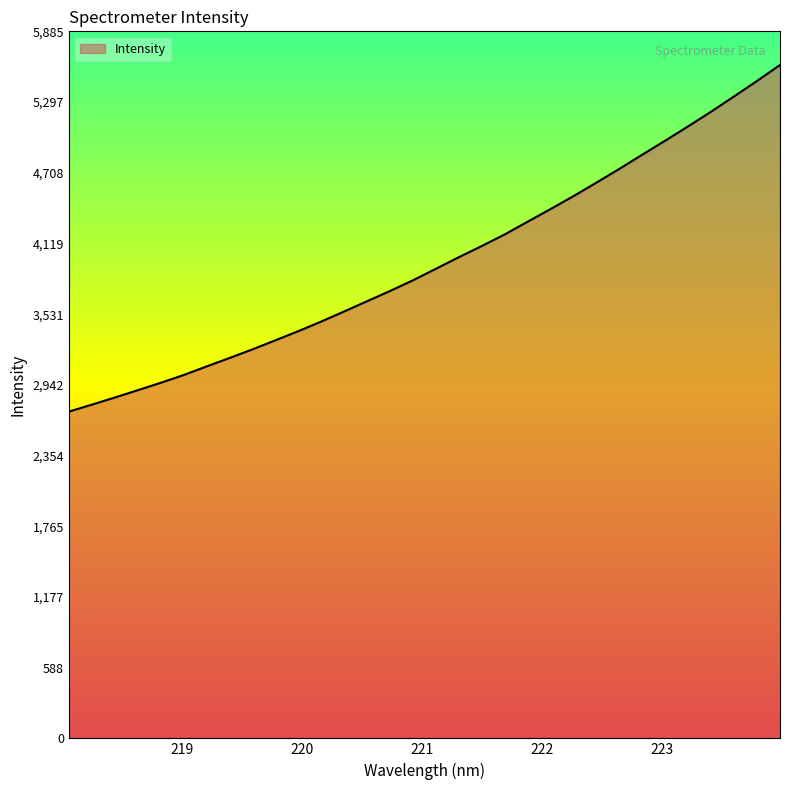

What is the average value?

3969.0